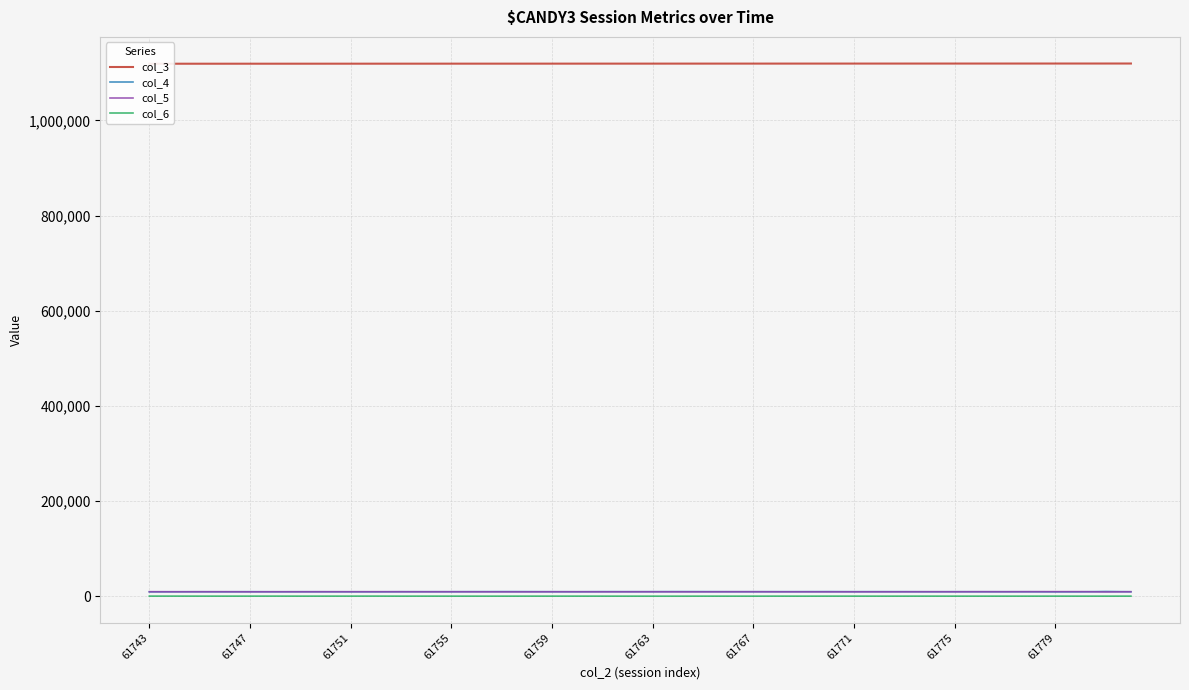

Between which two adjacent categories do col_5 and col_4 first intersect?

61743 and 61747